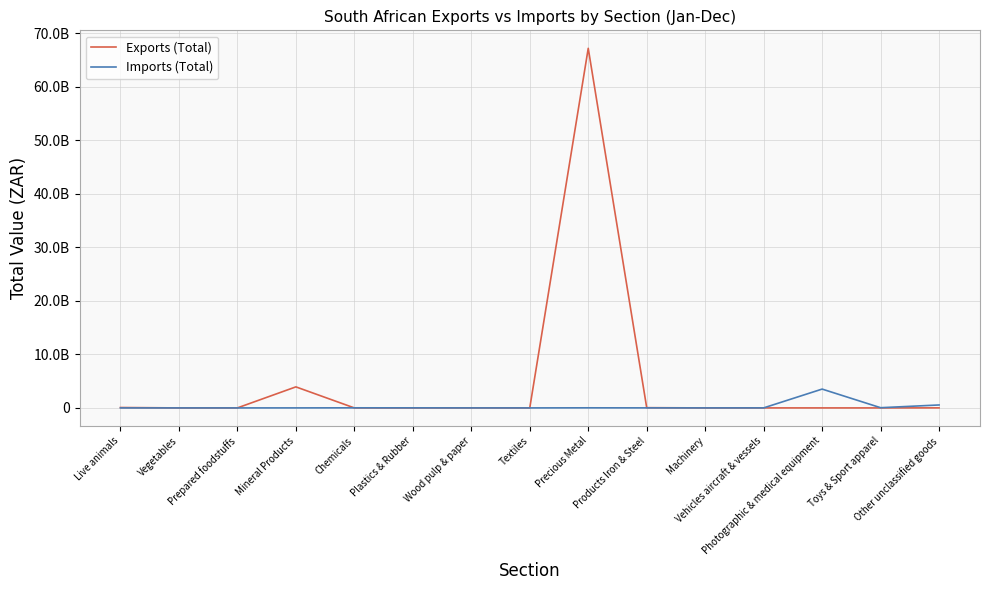

What are all the series names shown in the legend?

Exports (Total), Imports (Total)